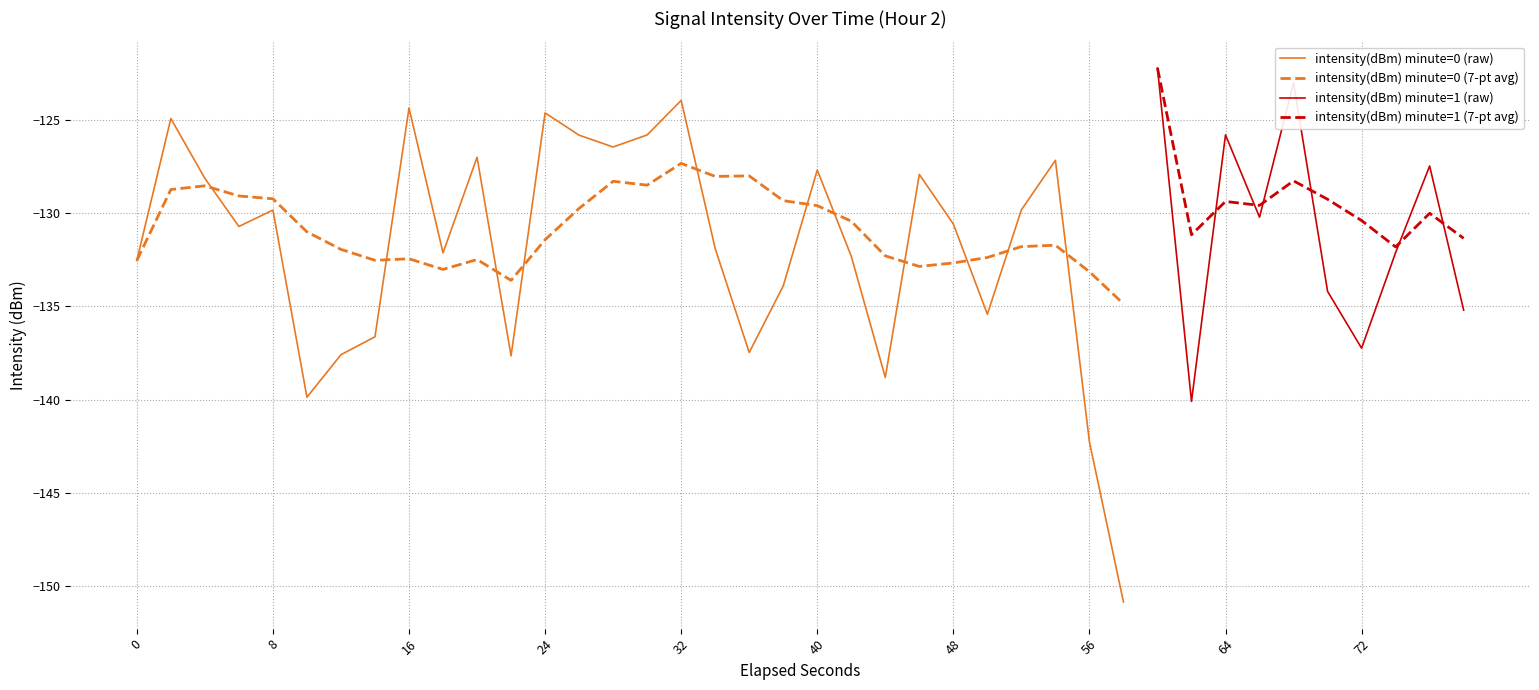

At which label does intensity(dBm) minute=0 (7-pt avg) reach its peak?

32